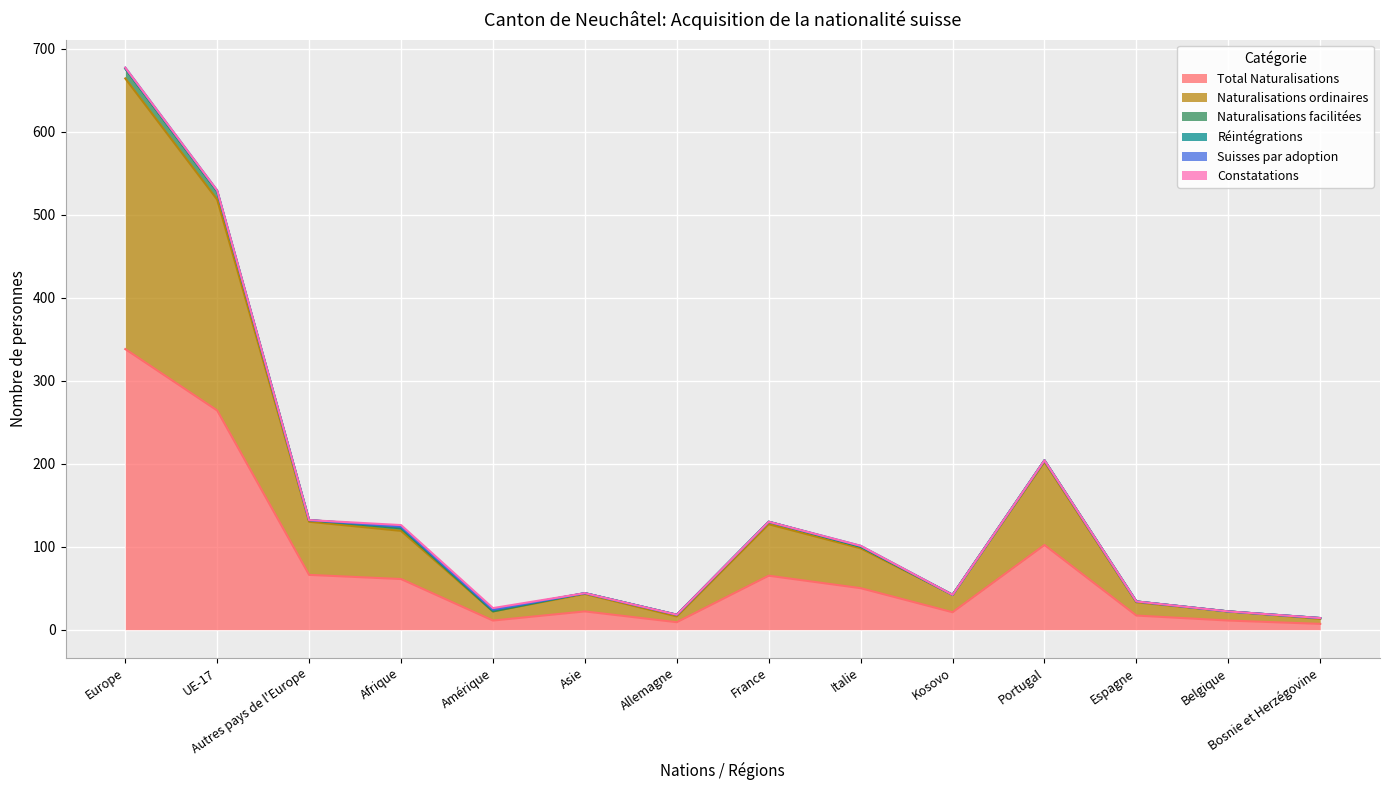

Does the chart display data point markers on the line(s)?

No